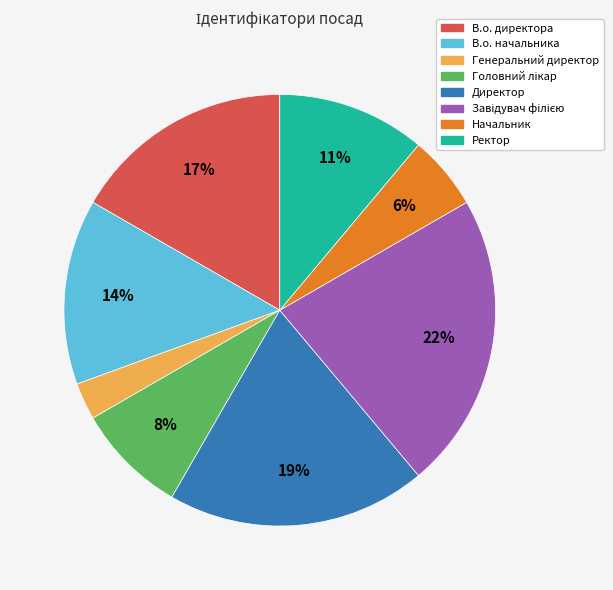

True or false: Генеральний директор accounts for 16% of the total.

False